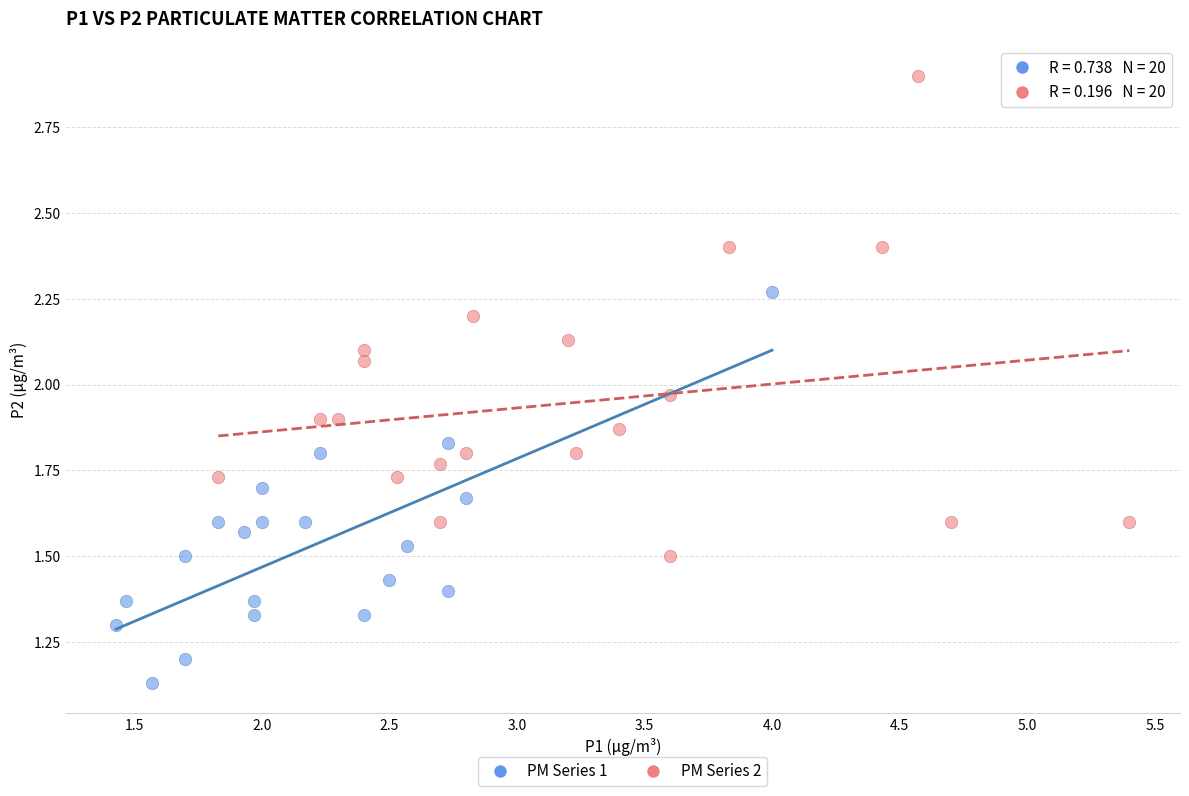

Which series contains the highest Y value?

PM Series 2